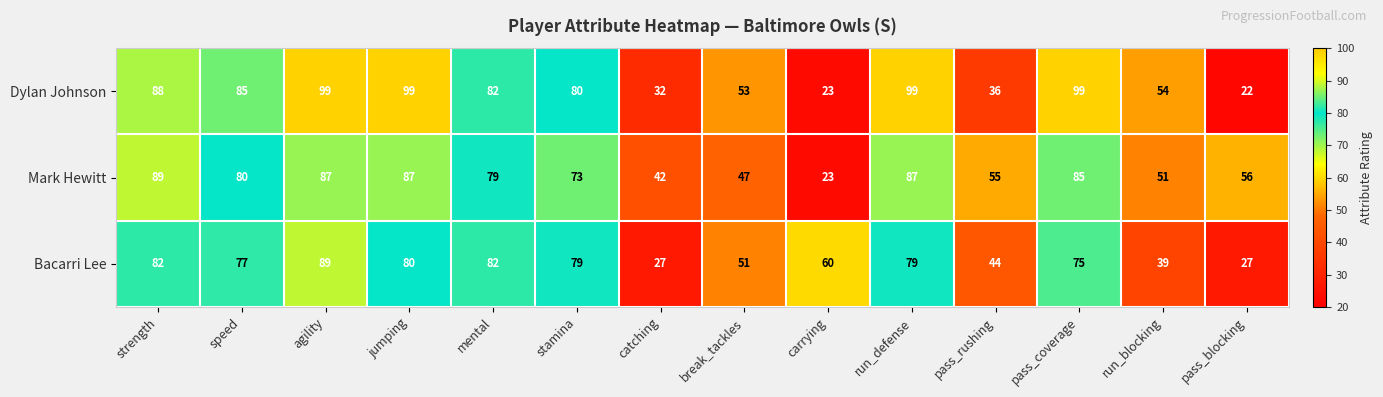

At which label does Dylan Johnson first exceed 82?

strength